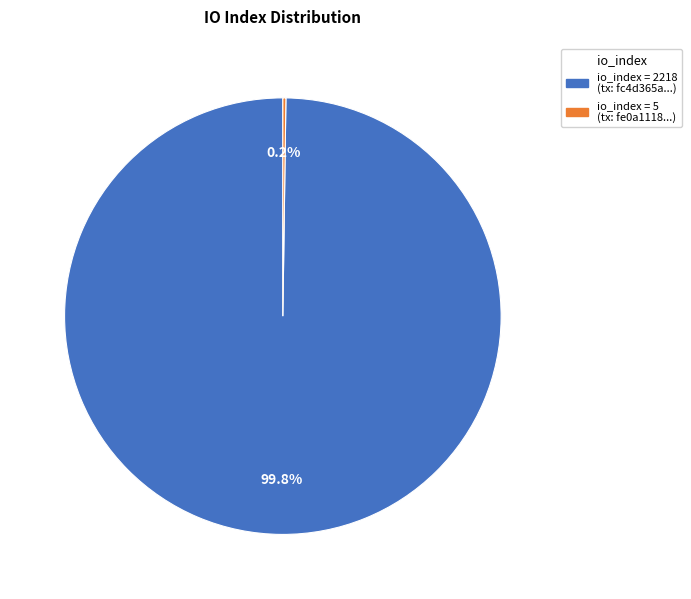

Does any single category account for the majority?

Yes